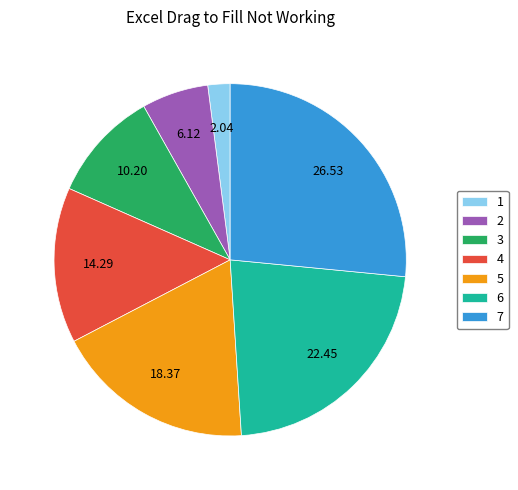

Rank the categories by value from highest to lowest.

7, 6, 5, 4, 3, 2, 1